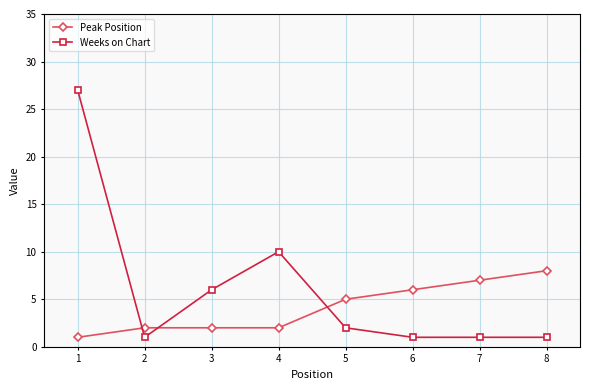

Which category has the highest value in the Peak Position series?

8